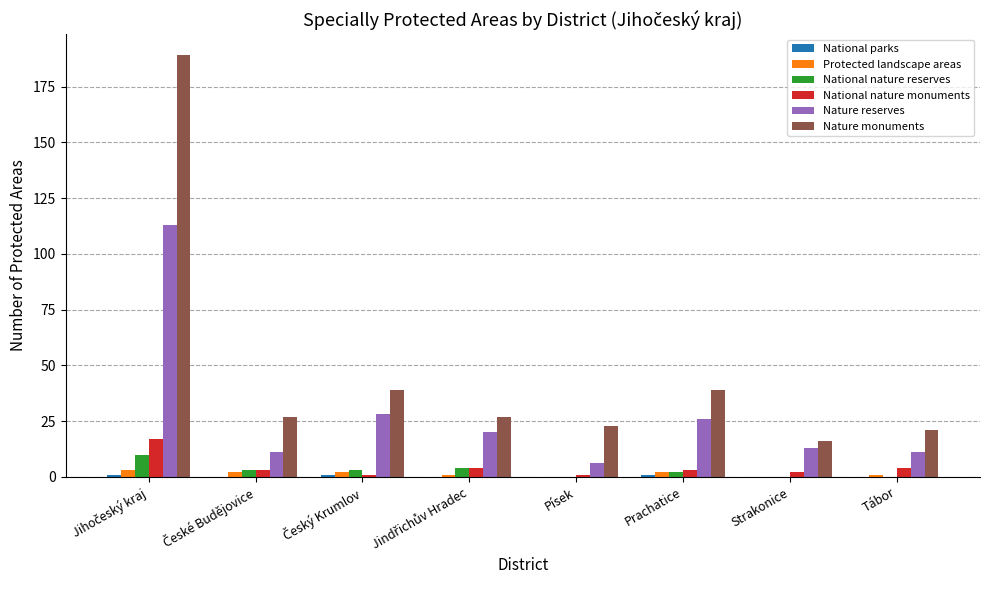

What is the sum of all Protected landscape areas values?

11